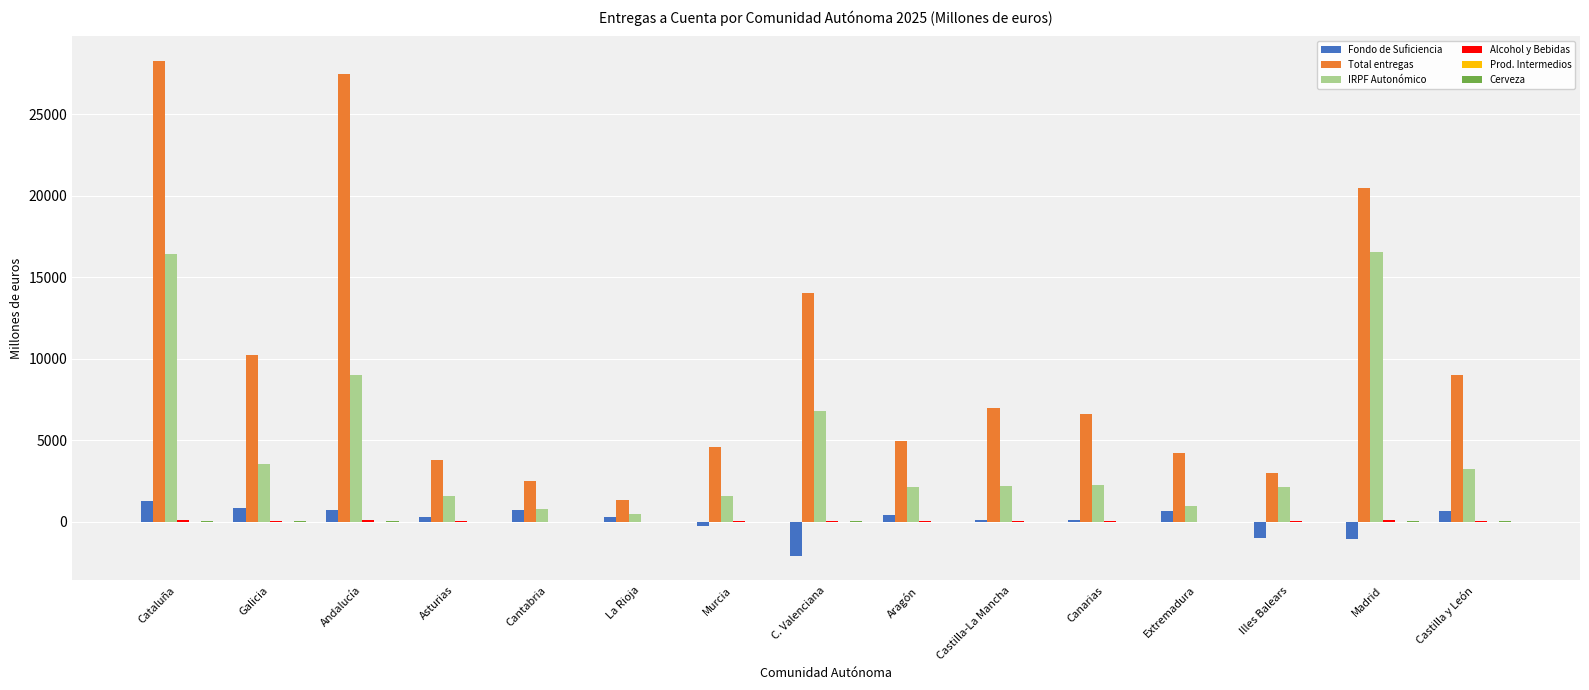

Between Cataluña and Madrid, which series saw the biggest shift?

Total entregas